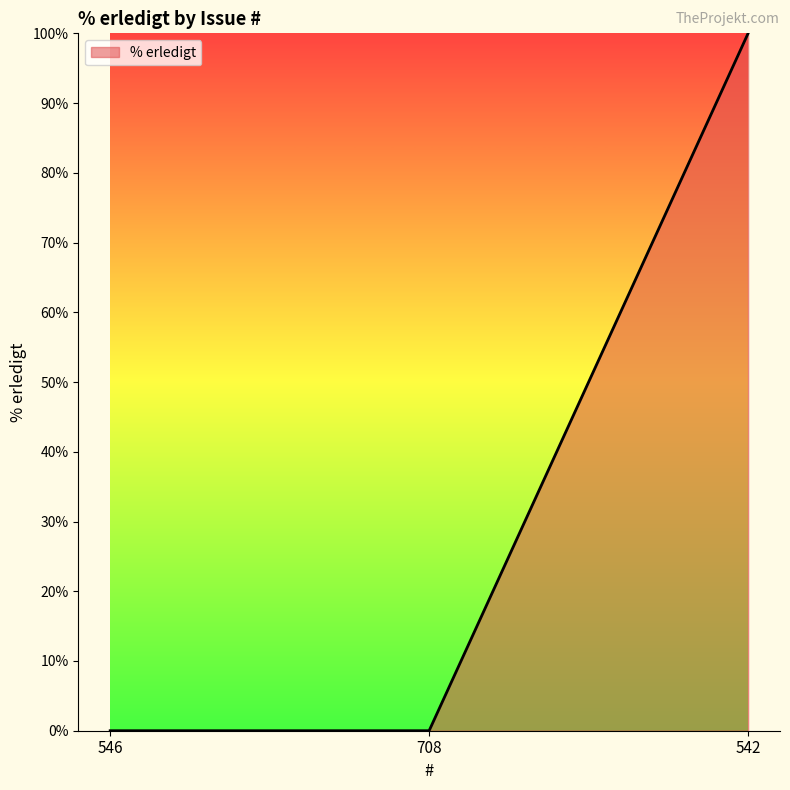

What is the average value?

33